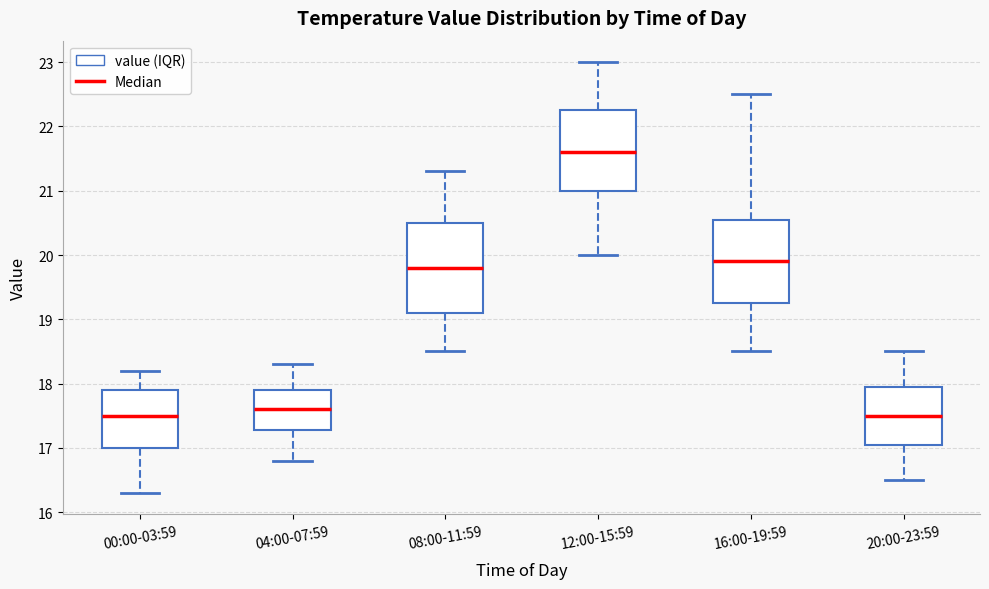

Where is the lower edge of the box for 20:00-23:59 on the y-axis? The values are not printed on the chart, so give them approximately, as read against the axis.

17.1